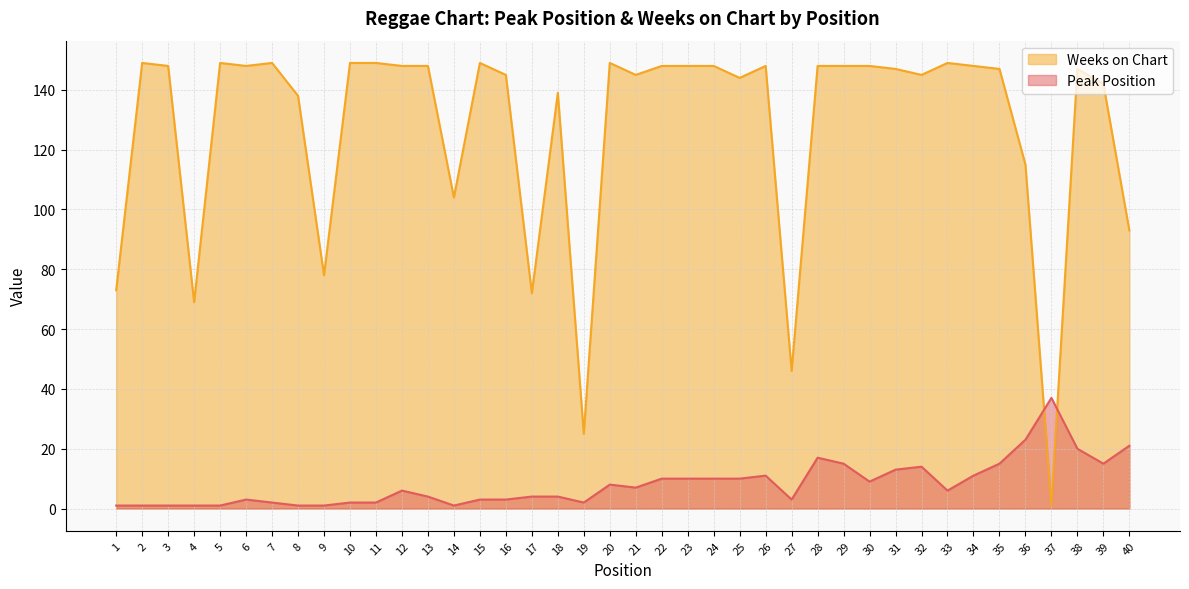

How many series are shown in this chart?

2